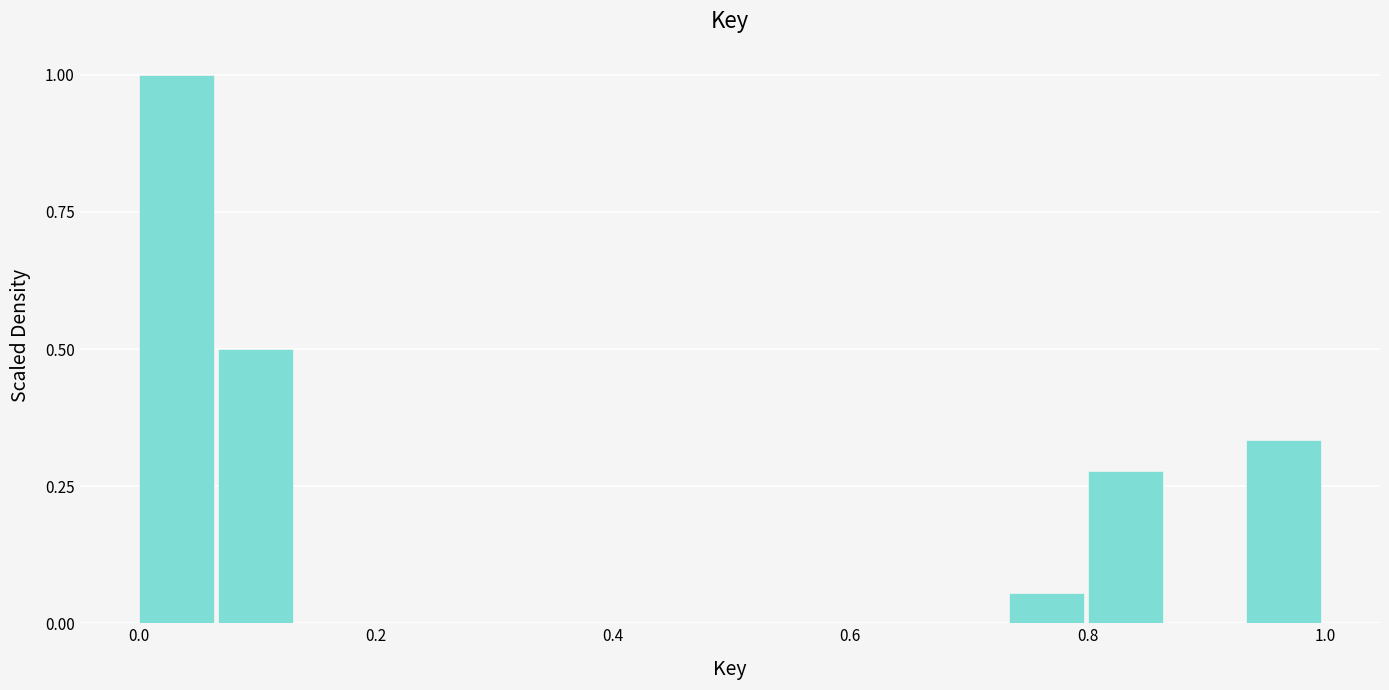

Read against the x-axis, roughly where is the centre of the tallest bar?

0.04